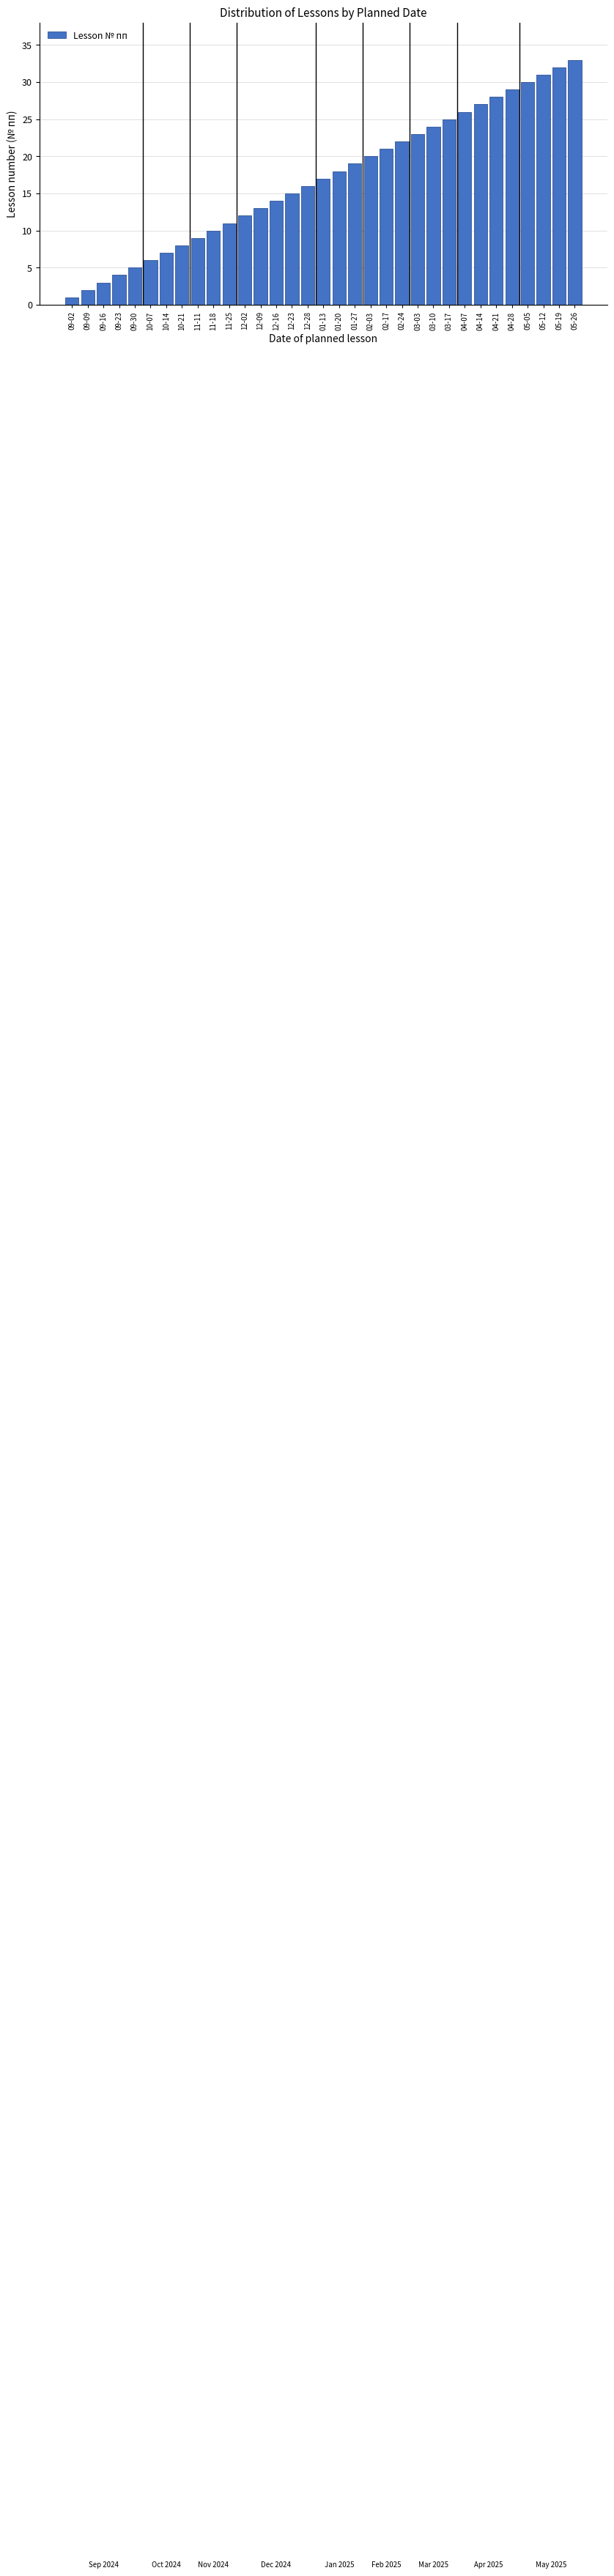

What is the difference between the second highest and minimum values?

31